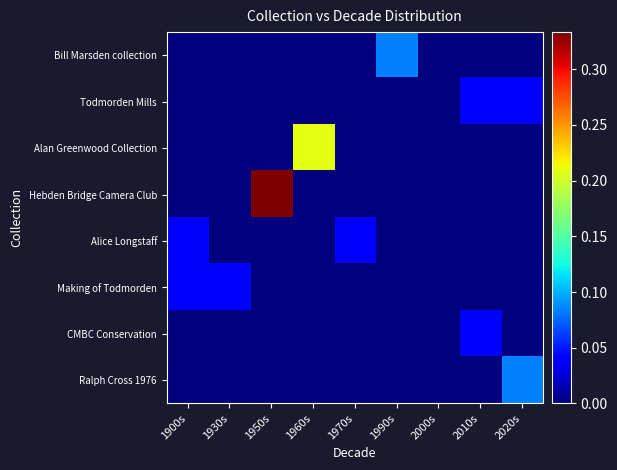

What is the highest value of the Bill Marsden collection series?

0.1